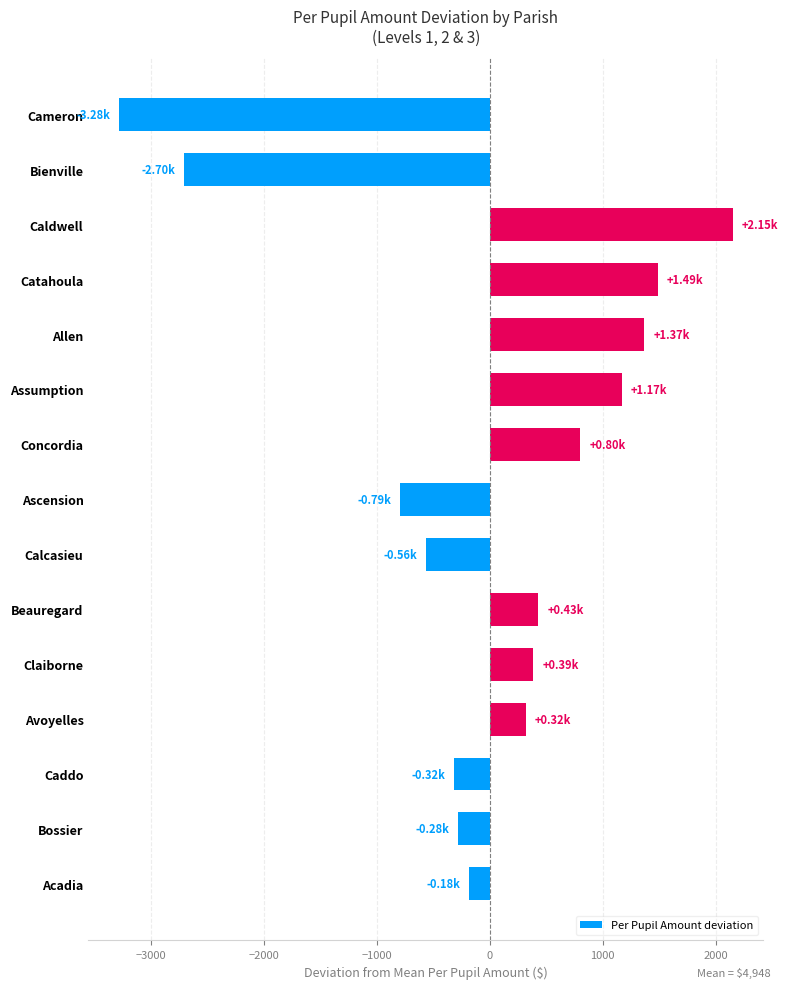

What is the change in value from Caldwell to Concordia?

-1348.7